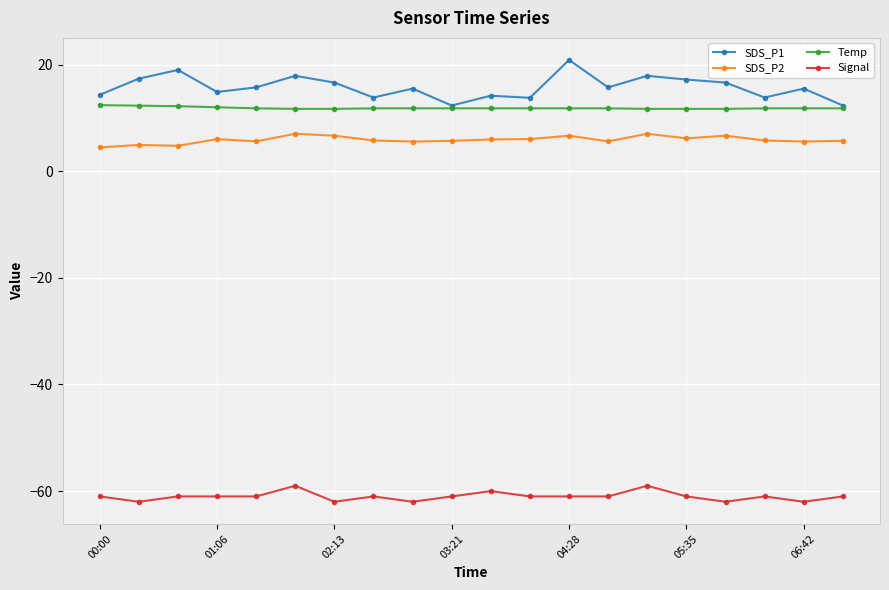

True or false: Signal has more than 0 interior local peaks.

True